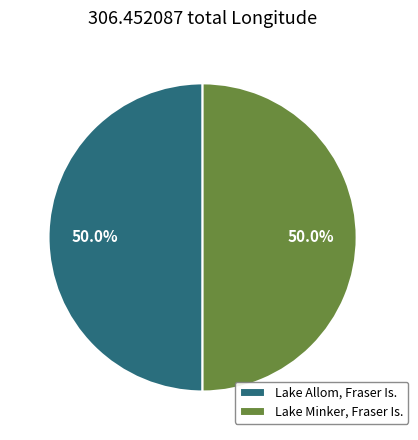

What is the ratio of the value at Lake Minker, Fraser Is. to the value at Lake Allom, Fraser Is.?

1.0